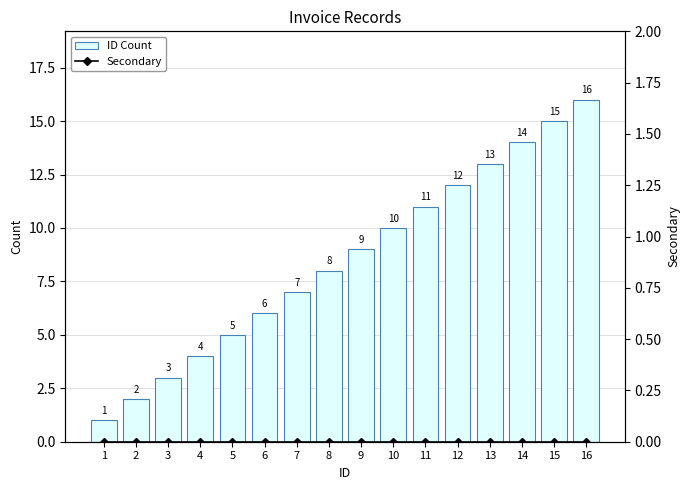

Are the bars horizontal?

No